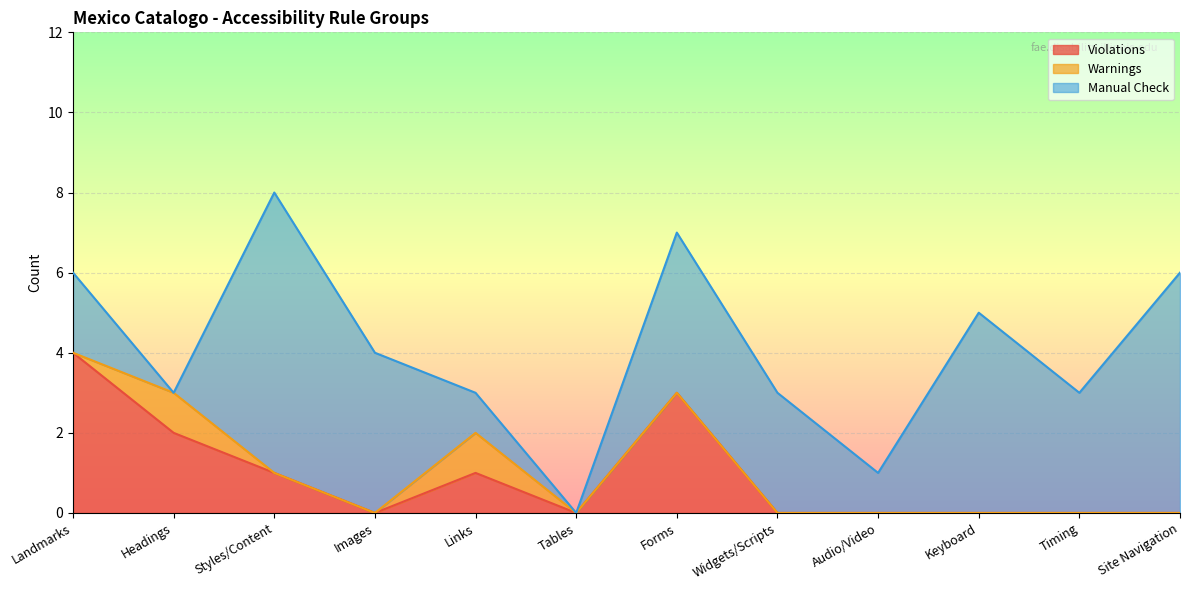

Count the Manual Check values in the range 1 to 5.

8